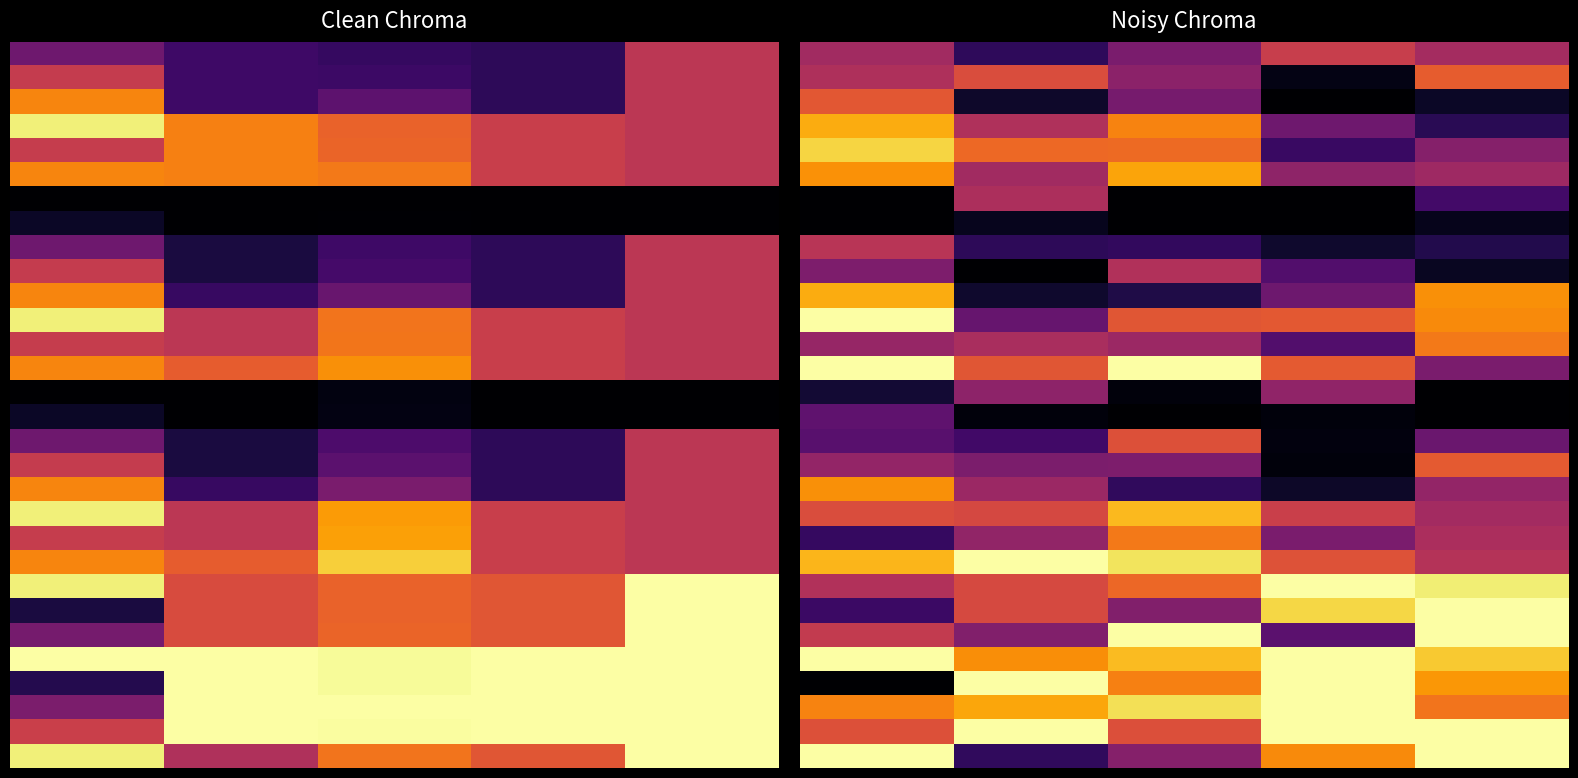

Count the number of data series in this chart.

30